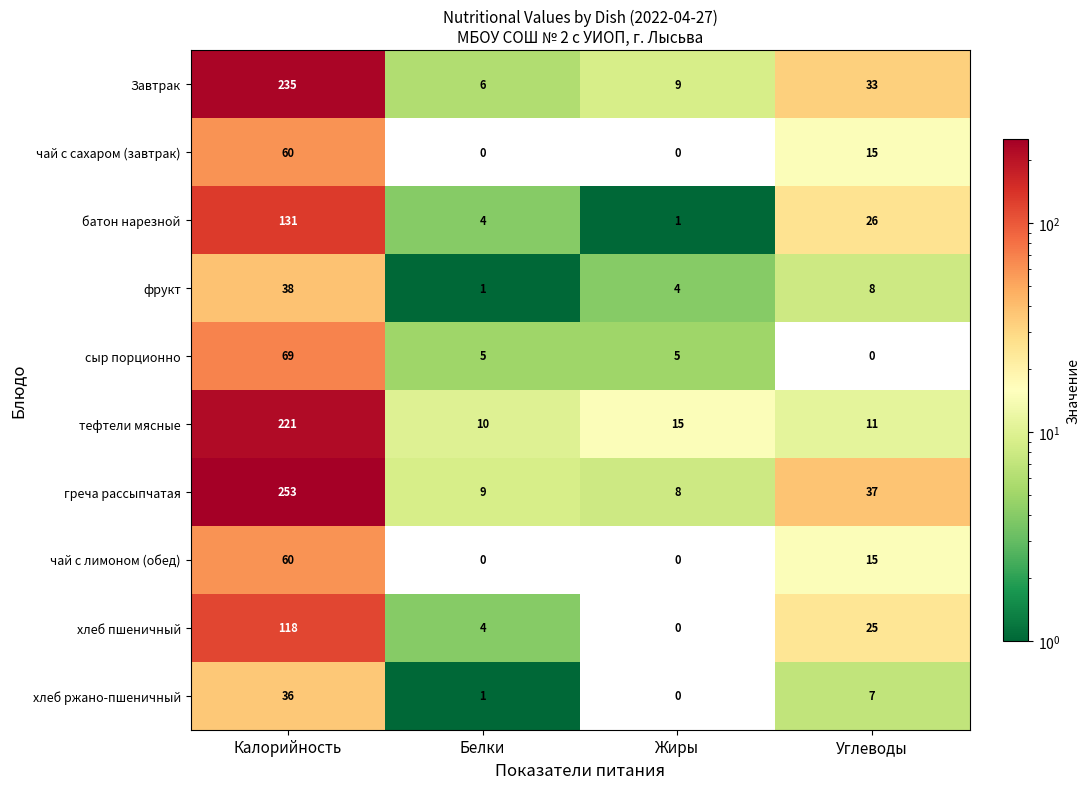

Rank the categories by фрукт value from lowest to highest.

Белки, Жиры, Углеводы, Калорийность